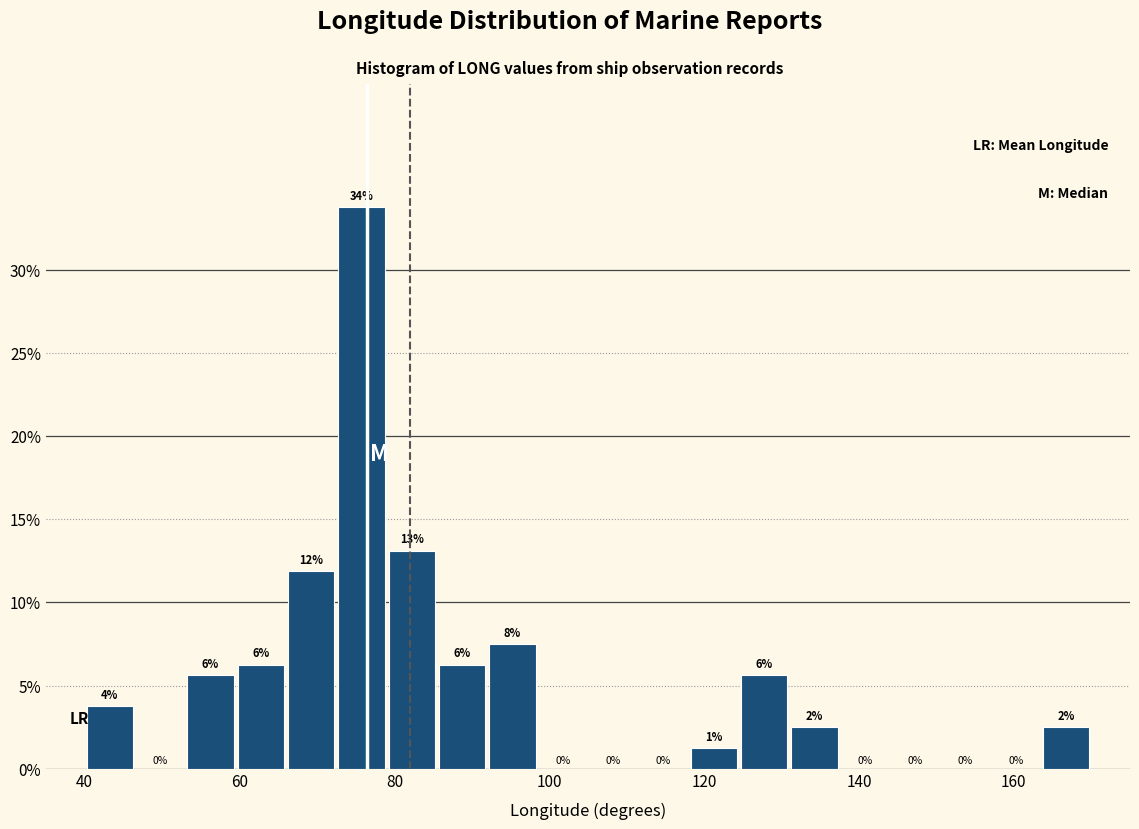

Around what value on the x-axis is the tallest bar? Give the approximate position of its centre, as read against the axis.

76